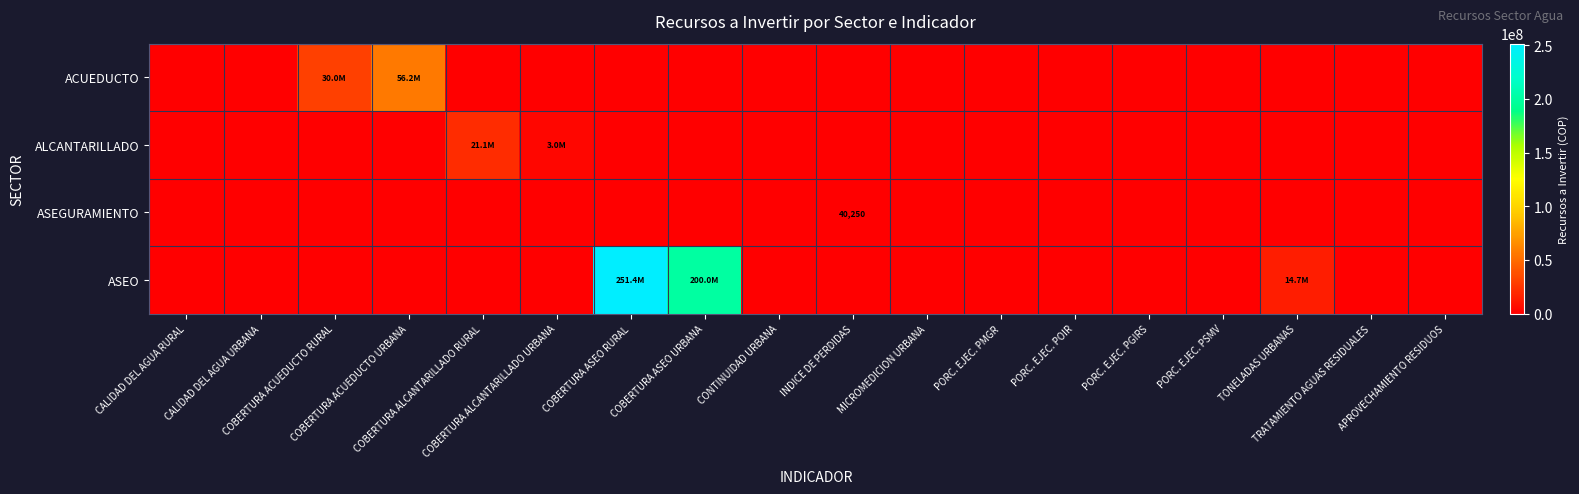

List the series in order of their peak value, lowest first.

ASEGURAMIENTO, ALCANTARILLADO, ACUEDUCTO, ASEO